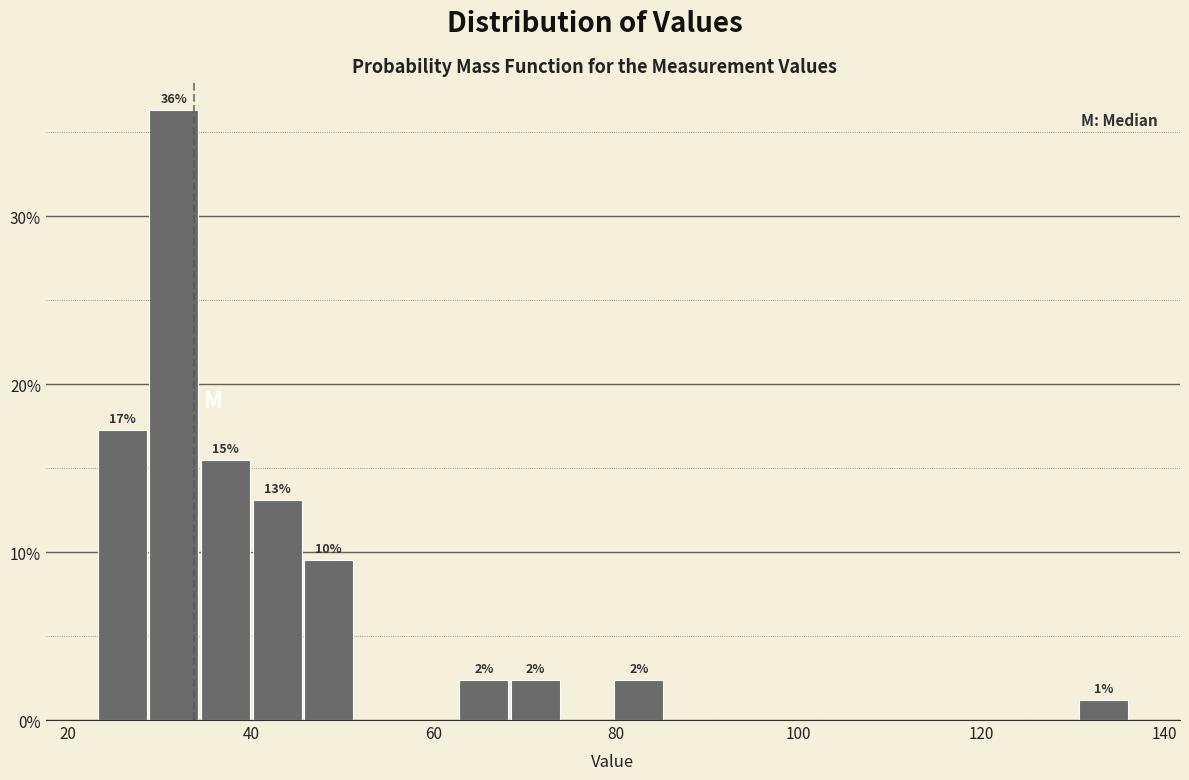

Read against the x-axis, roughly where is the centre of the tallest bar?

32